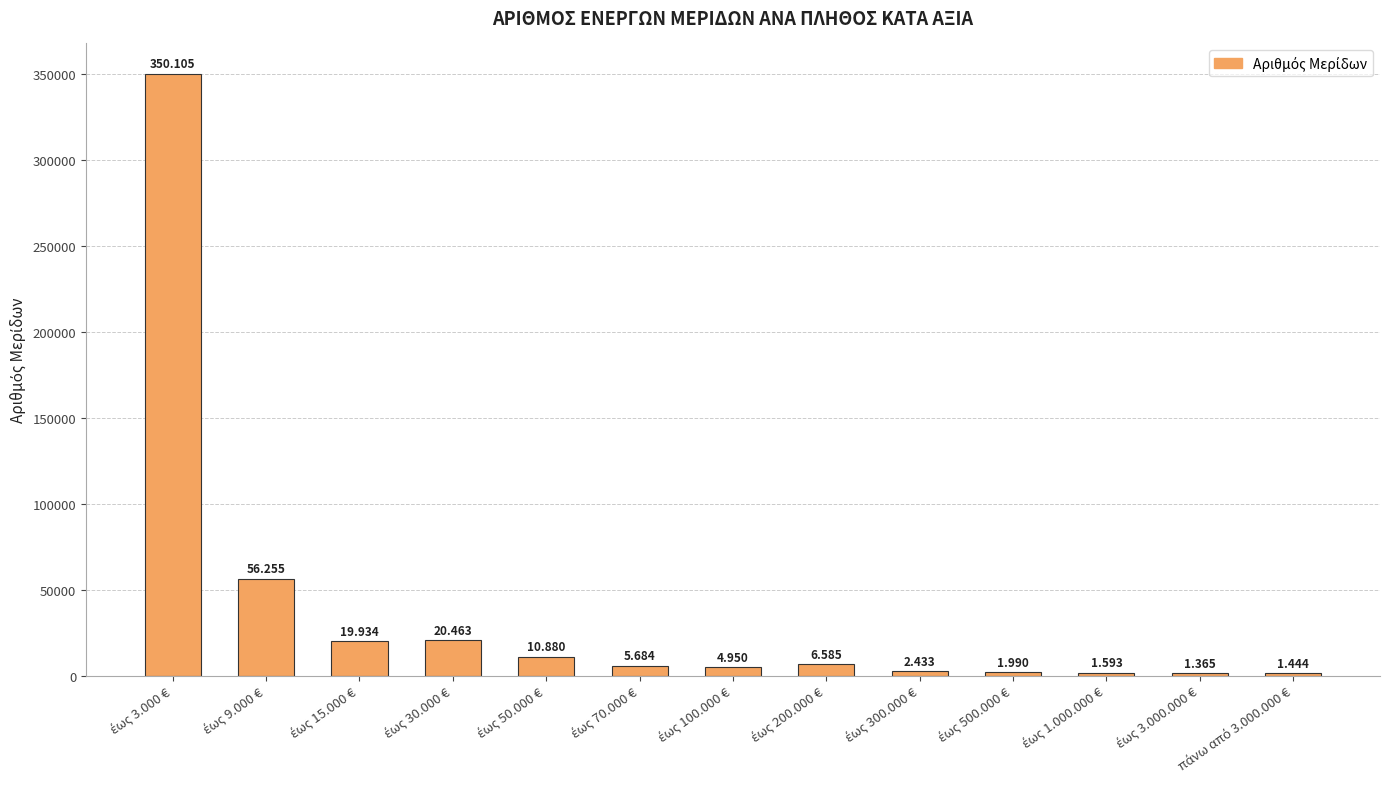

How many bars are there in total?

13